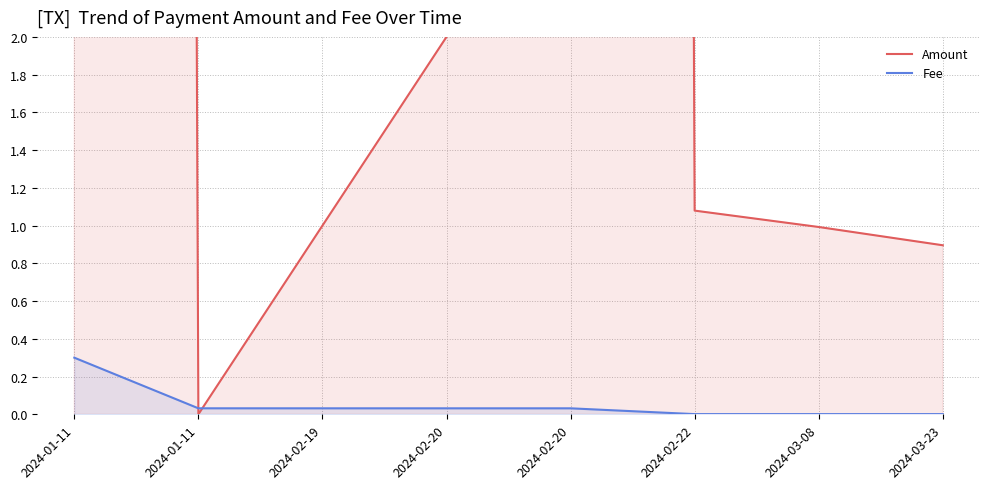

Reading right to left, extract all data points from this chart.

Amount: 2024-03-23=0.9	2024-03-08=1.0	2024-02-22=1.1	2024-02-20=148.0	2024-02-20=2.0	2024-02-19=1.0	2024-01-11=0.0	2024-01-11=152.1
Fee: 2024-03-23=0.0	2024-03-08=0.0	2024-02-22=0.0	2024-02-20=0.0	2024-02-20=0.0	2024-02-19=0.0	2024-01-11=0.0	2024-01-11=0.3